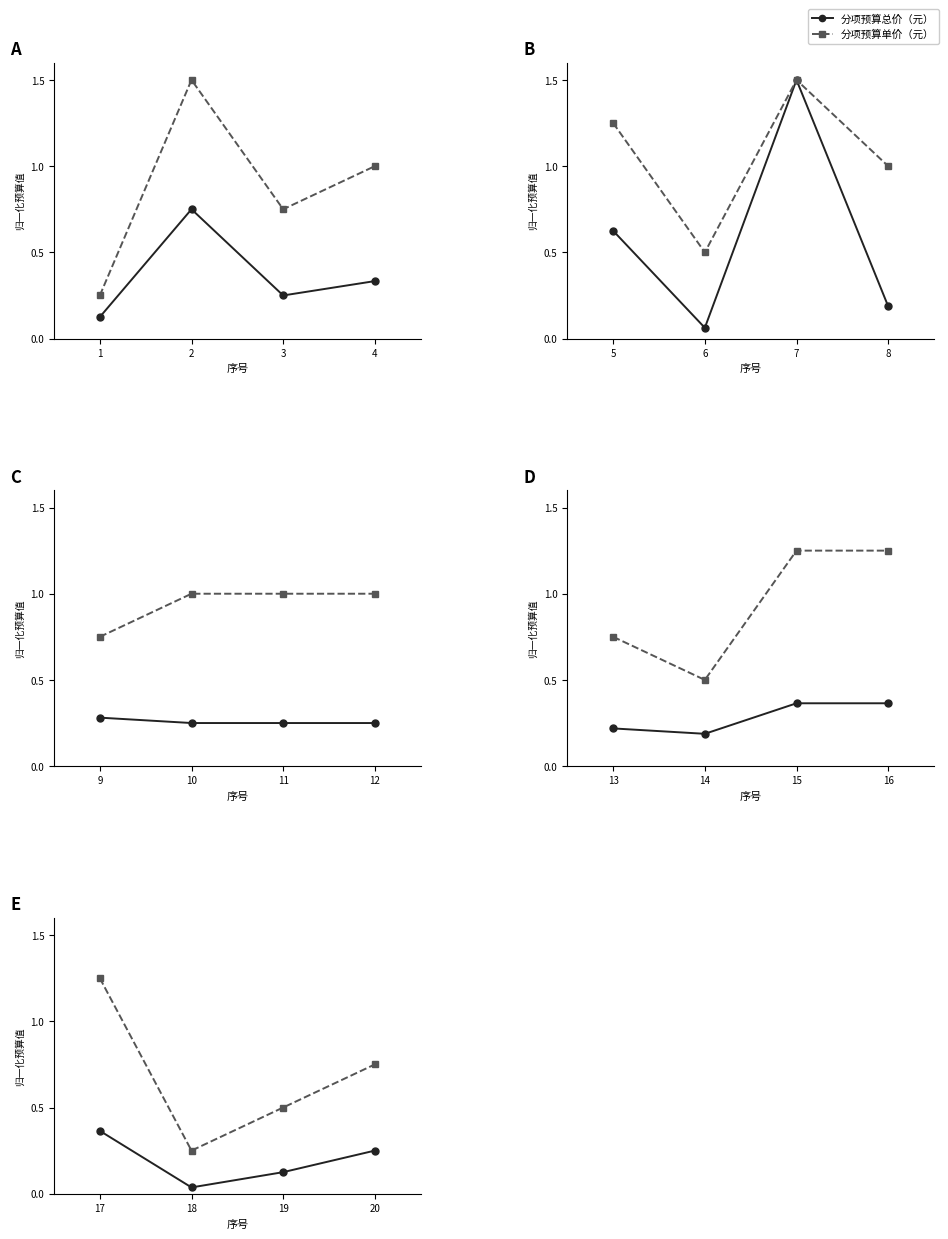

What are all the series names shown in the legend?

分项预算总价（元）, 分项预算单价（元）